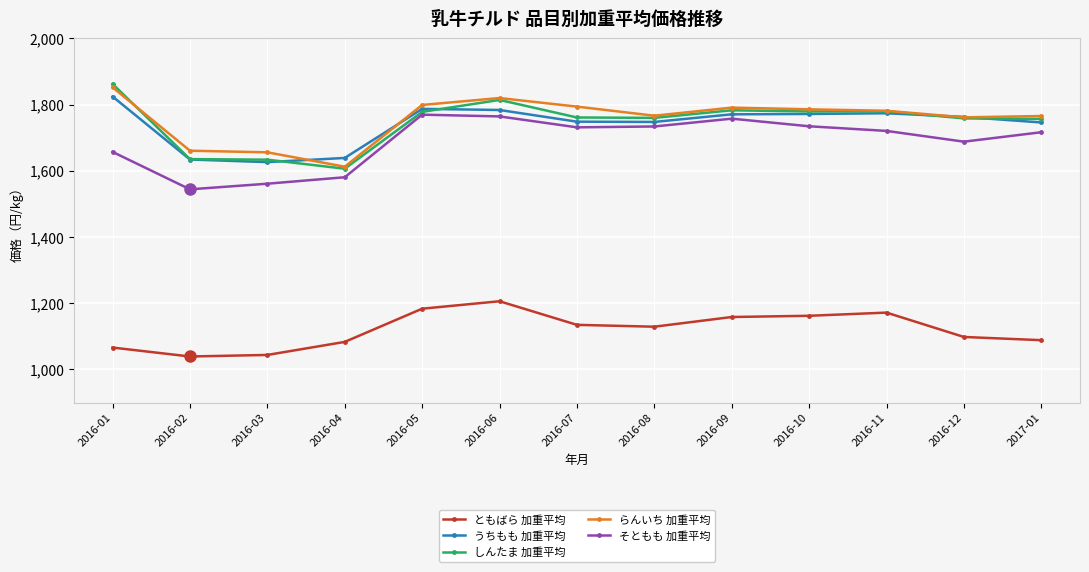

The value of しんたま 加重平均 at 2016-12 is 3074.8. True or false?

False